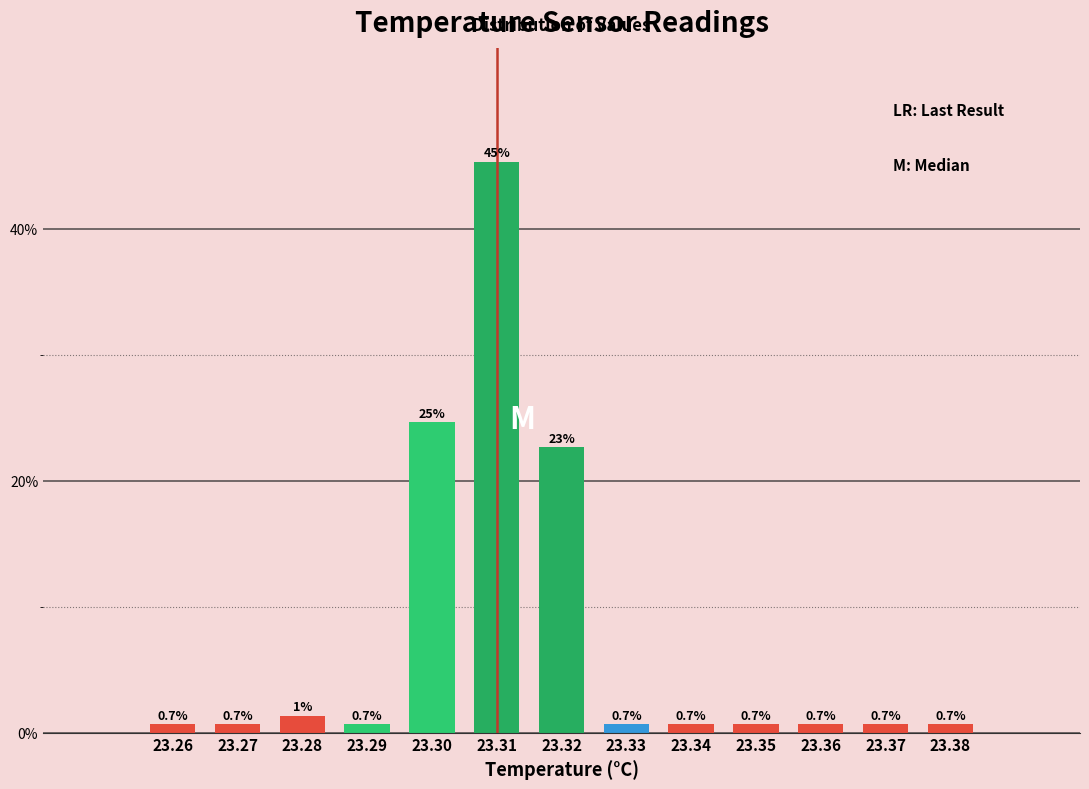

Are the bars horizontal?

No